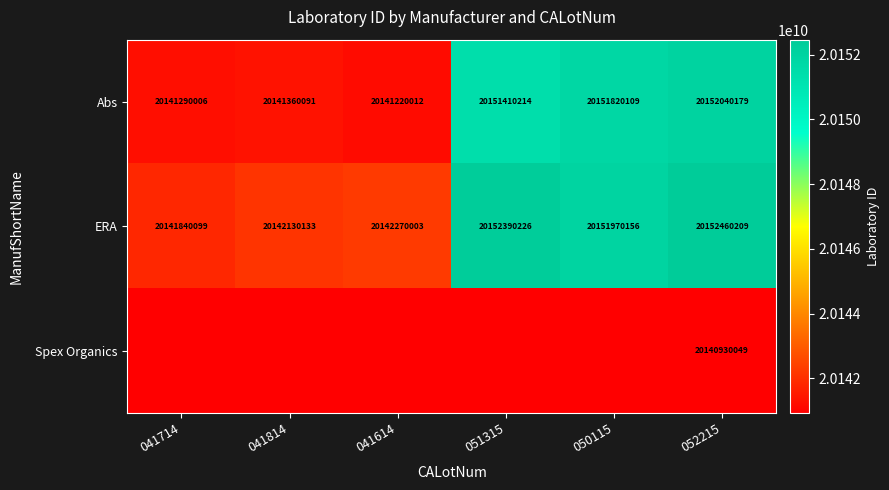

Which category has the highest value across all series?

052215